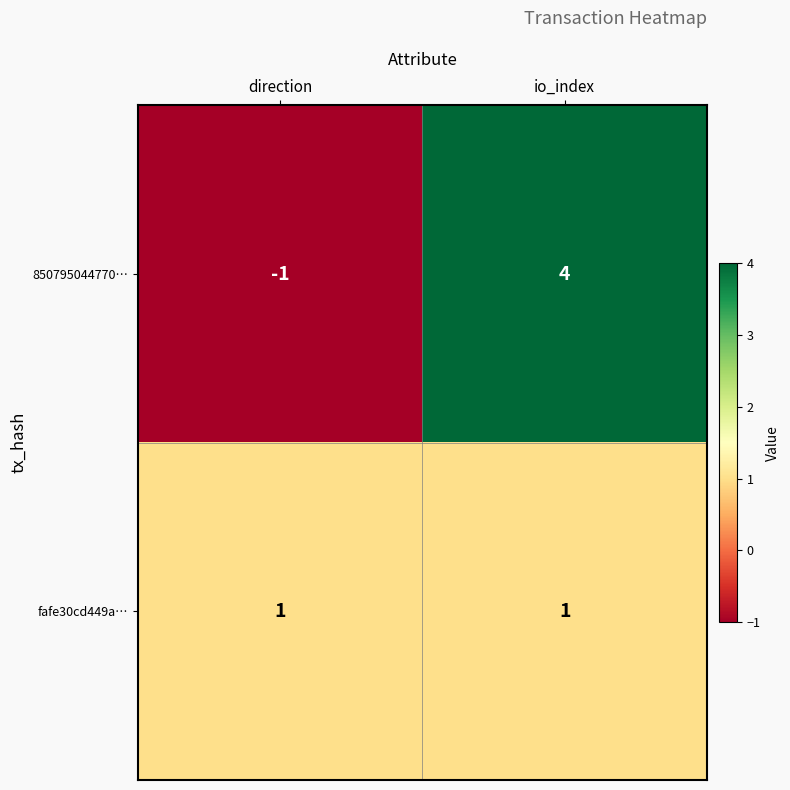

Where is 850795044770… nearest to the value 1?

direction